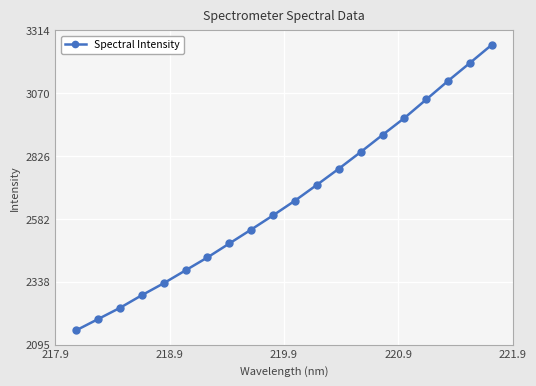

What is the minimum value shown in the chart?

2150.0